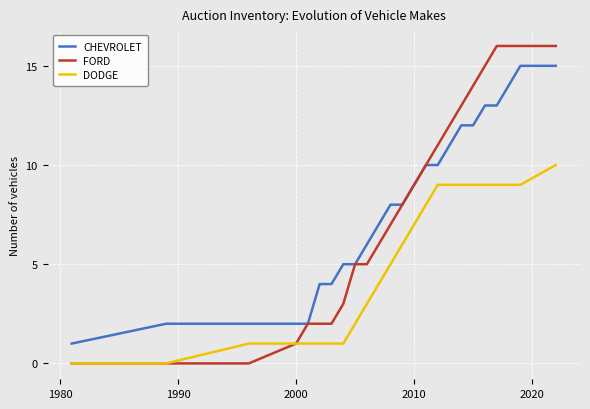

What is the greatest value displayed?

16